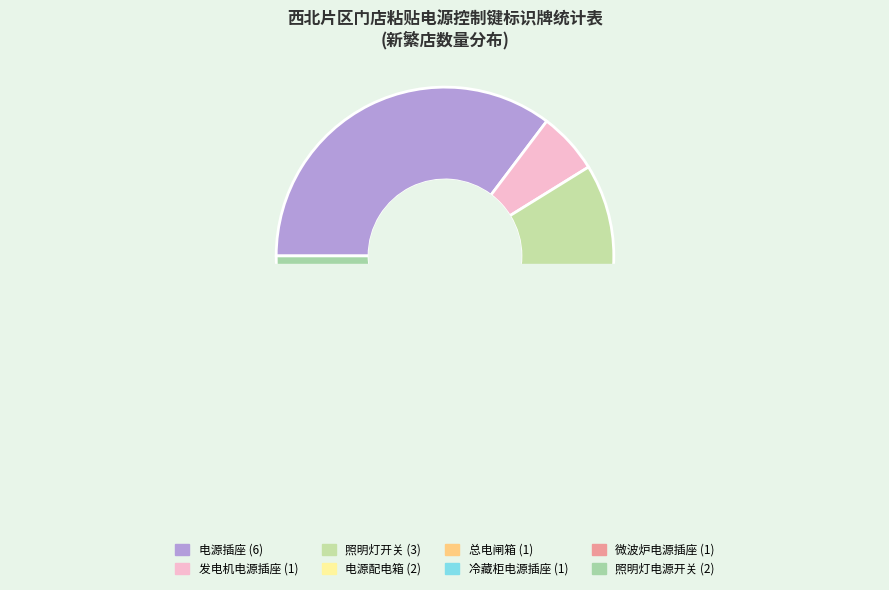

To the nearest percent, what portion does 照明灯开关 represent?

18%